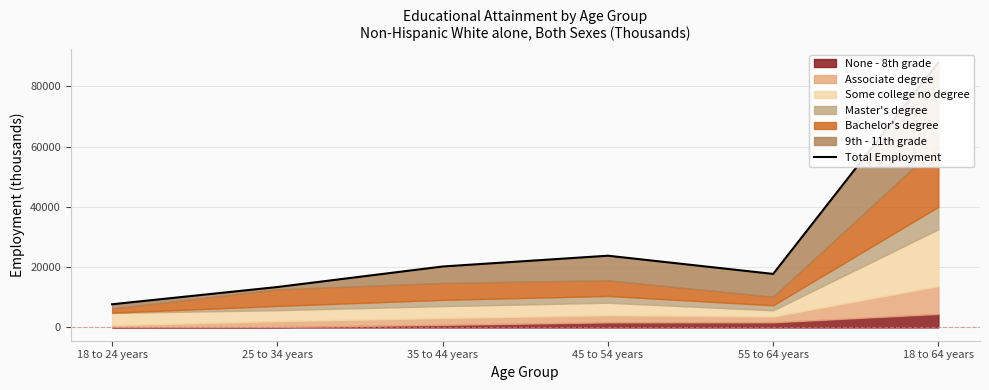

What is the average value?

28473